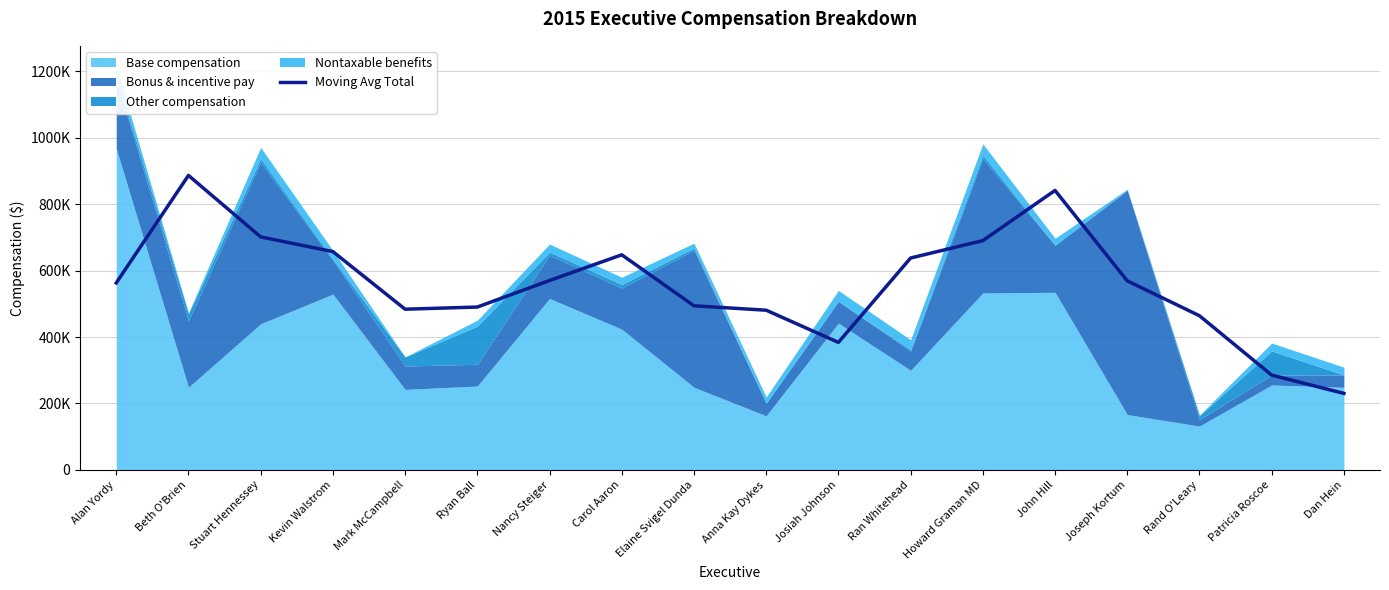

What is the label of the 12th point from the left?

Ran Whitehead